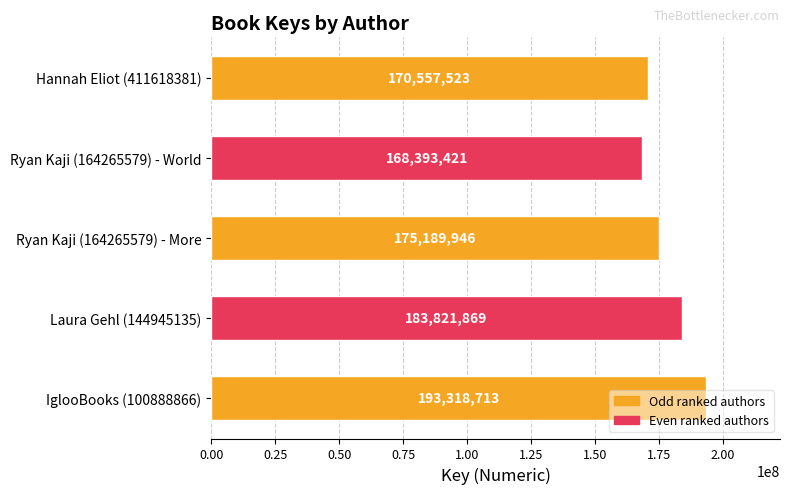

What is the average value?

178256294